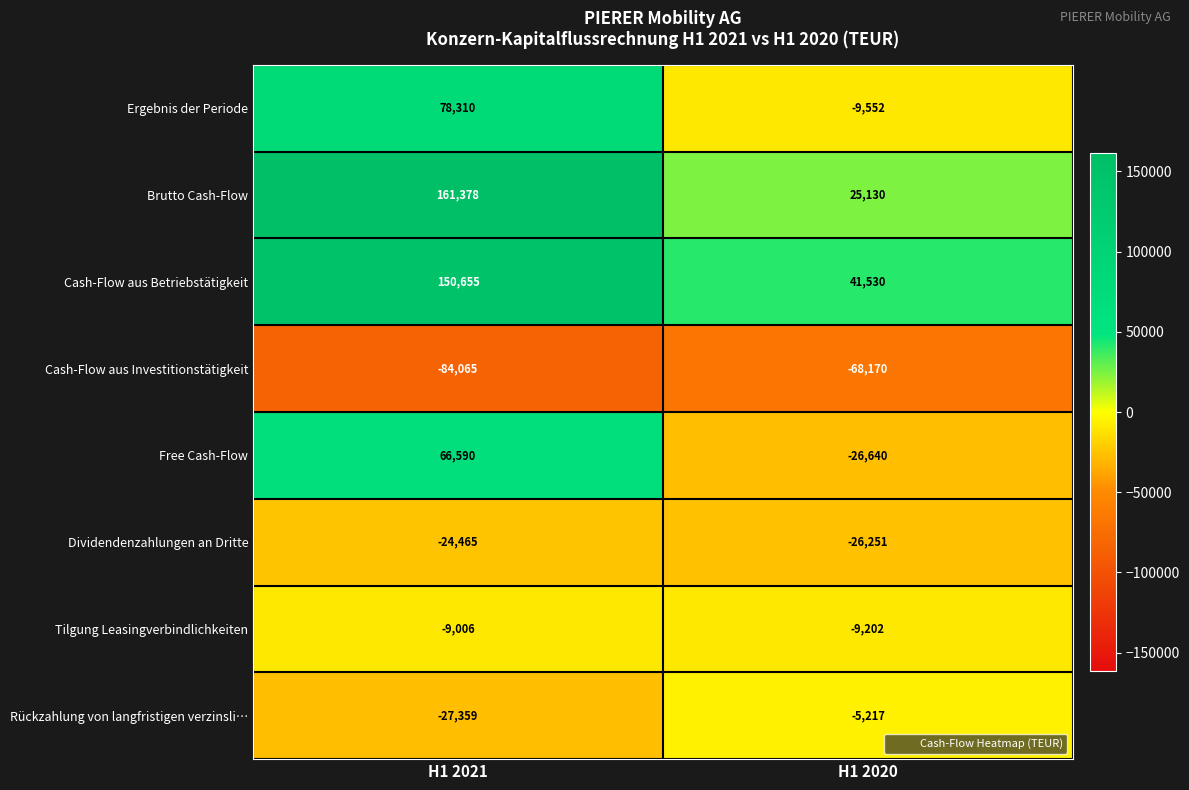

What is the approximate value of Ergebnis der Periode at H1 2021?

78310